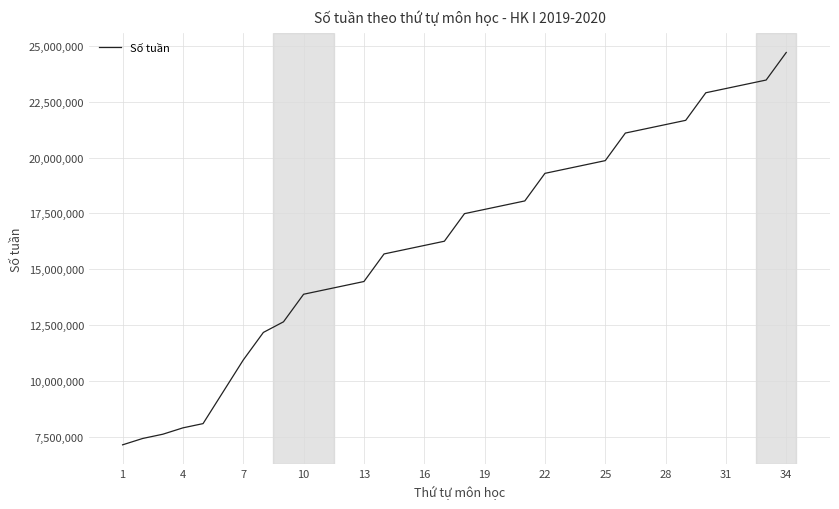

What is the difference between the maximum and minimum values?

17575000